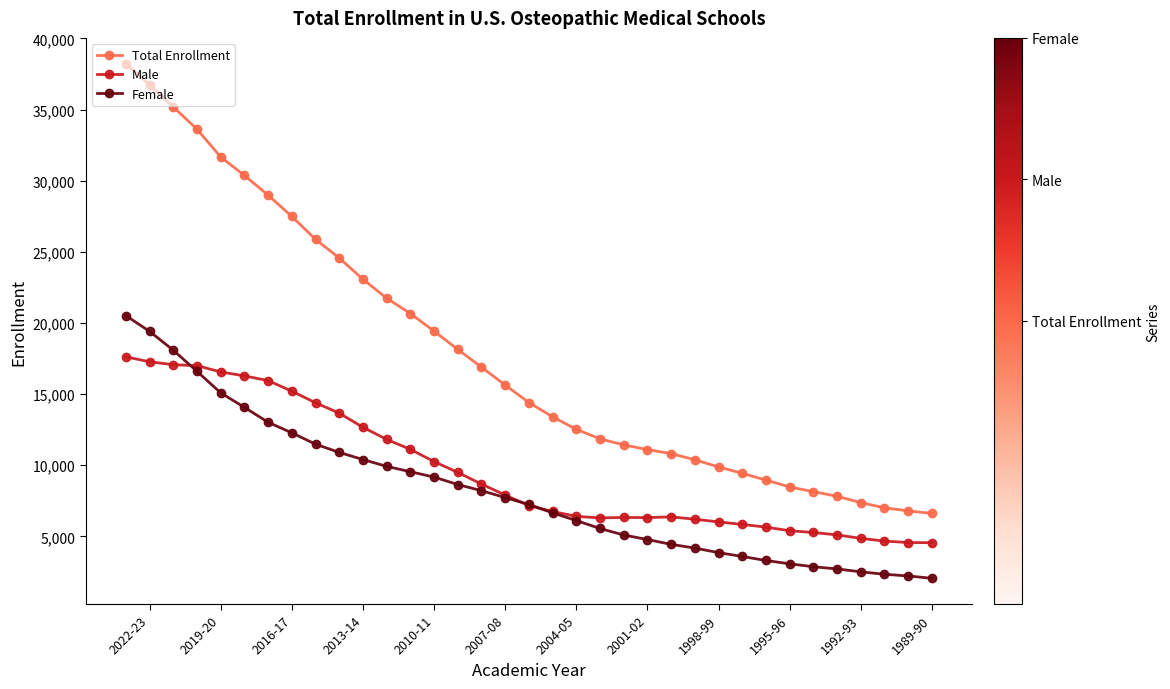

True or false: Female has a value of 2542 at 2022-23.

False